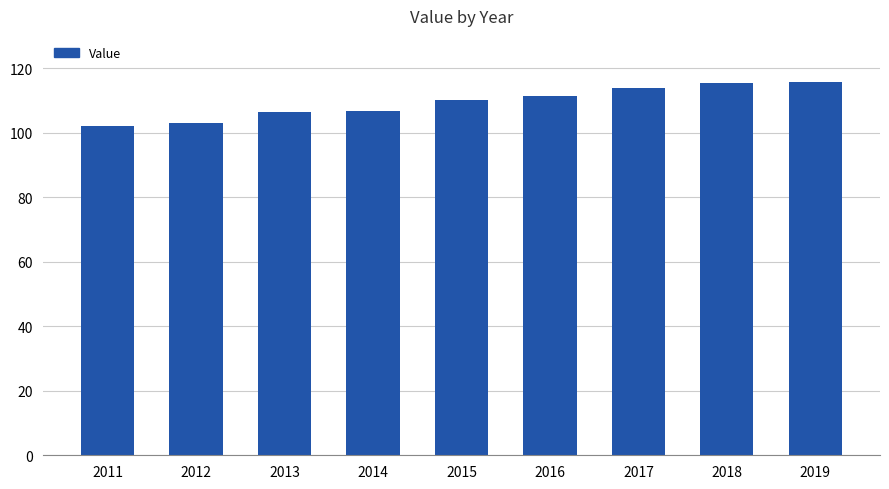

What is the change in value from 2017 to 2019?

+2.0